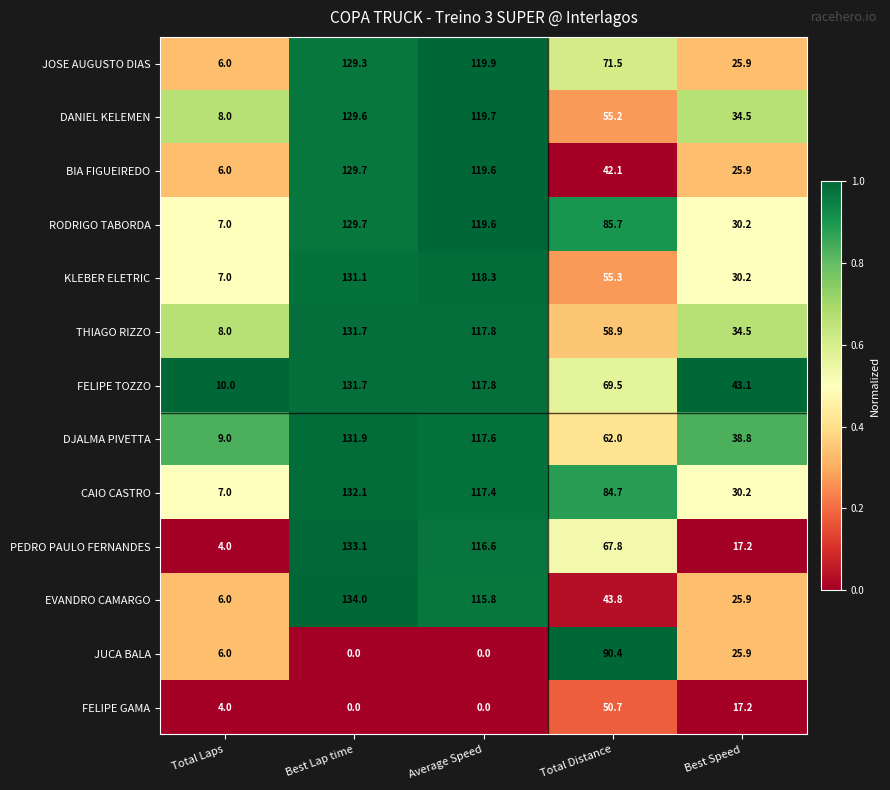

What is the difference between the highest and lowest values at Best Lap time?

134.0